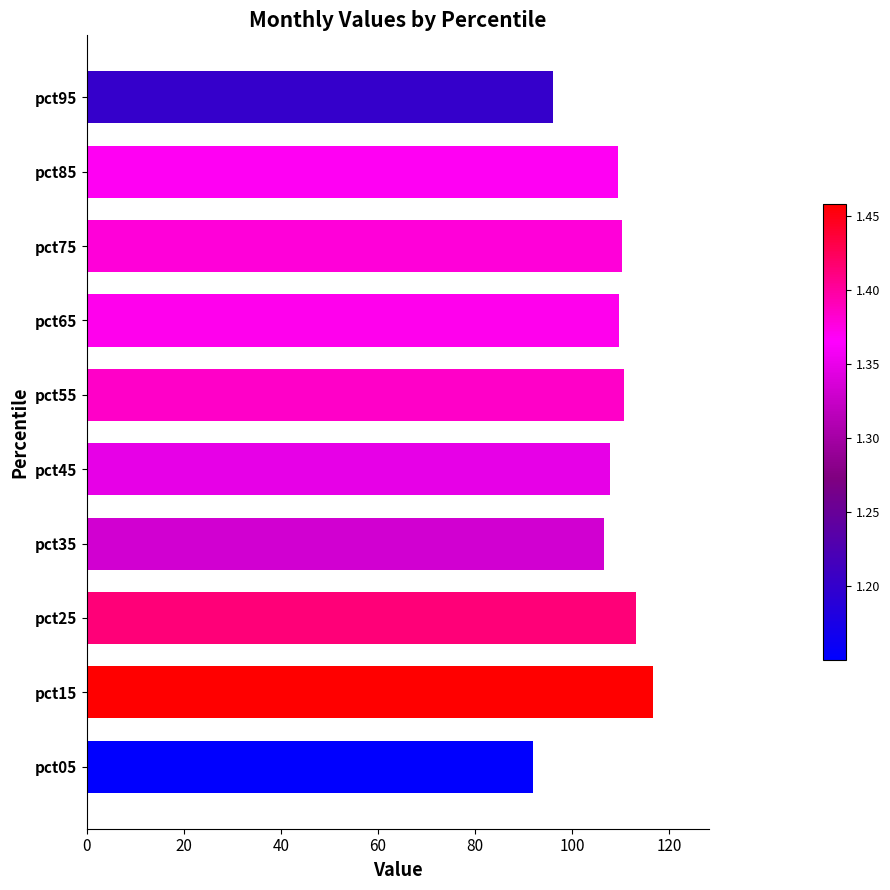

What is the average value?

107.3